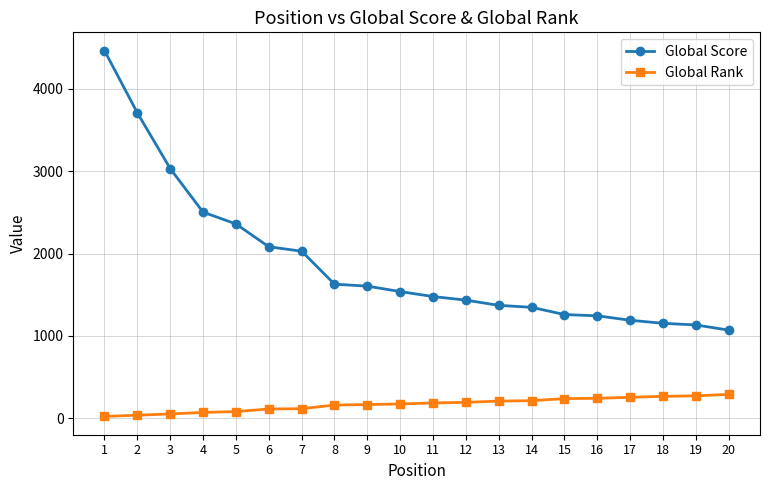

How many lines are shown in the chart?

2